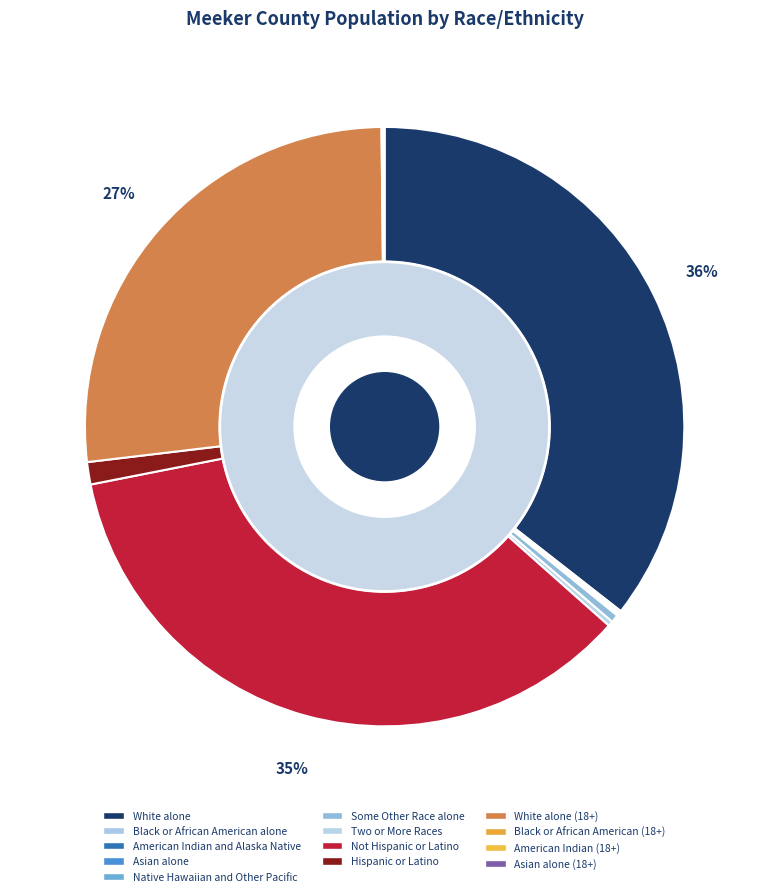

How many segments does this pie chart have?

13